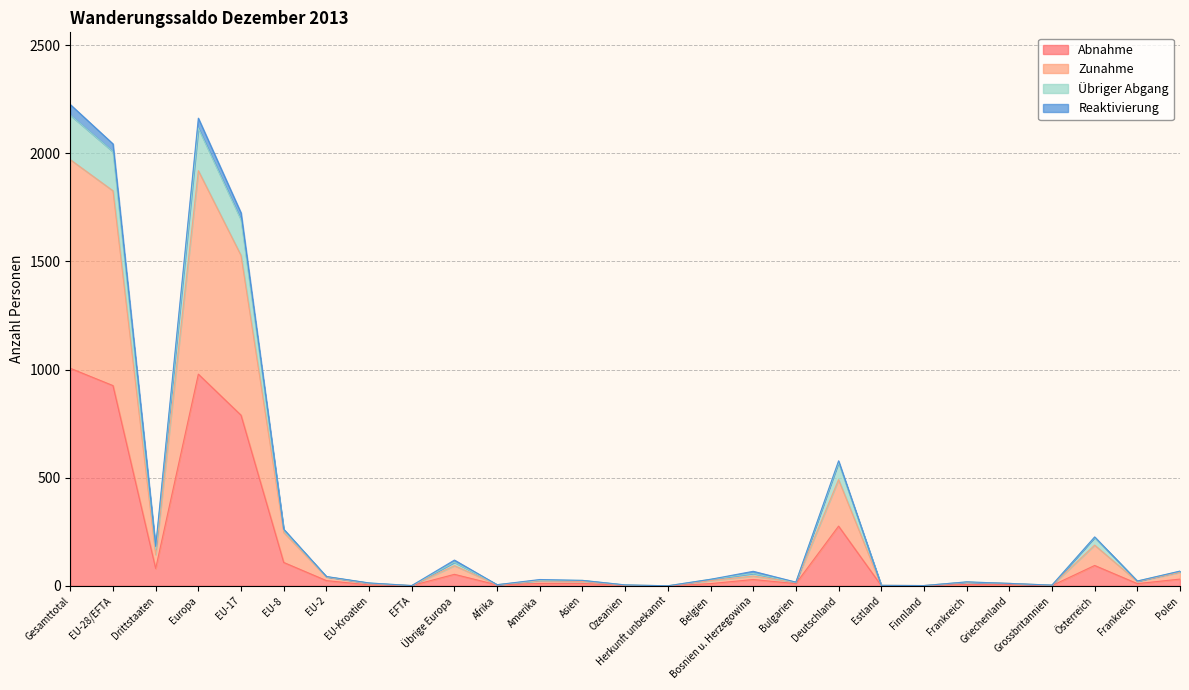

At which category does Übriger Abgang reach its first local peak?

Europa